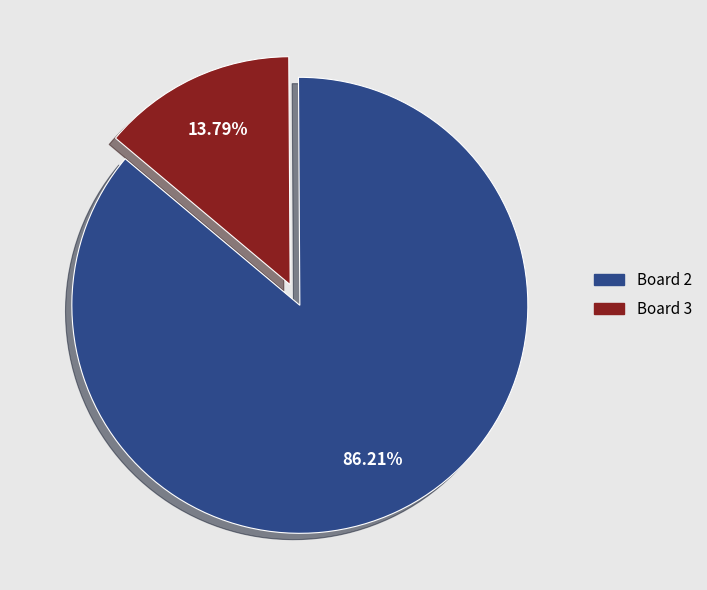

To the nearest percent, what portion does Board 3 represent?

14%